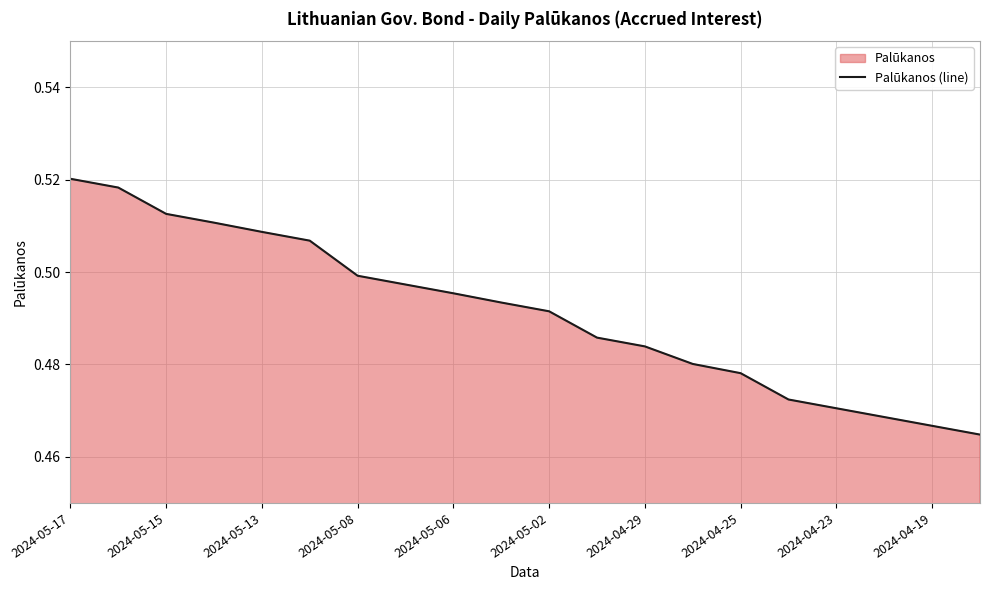

True or false: there are more than 0 points higher than both neighbors.

False